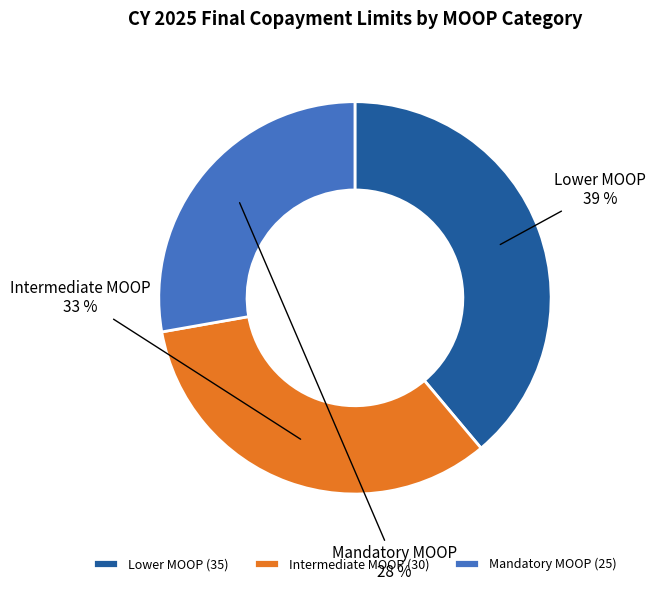

How many segments does this pie chart have?

3